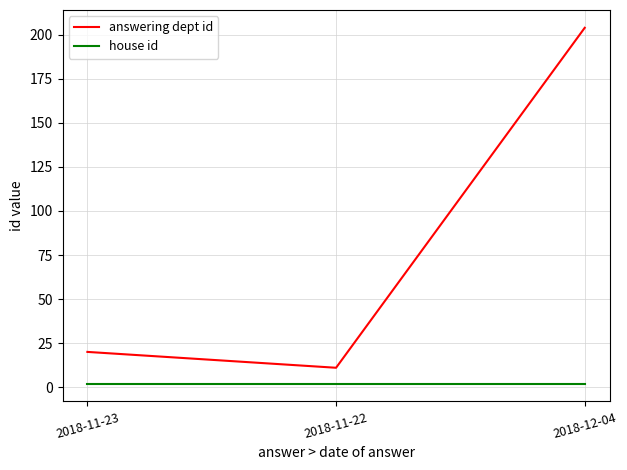

Reading left to right, what are all the values shown in this chart?

answering dept id: 2018-11-23=20	2018-11-22=11	2018-12-04=204
house id: 2018-11-23=2	2018-11-22=2	2018-12-04=2